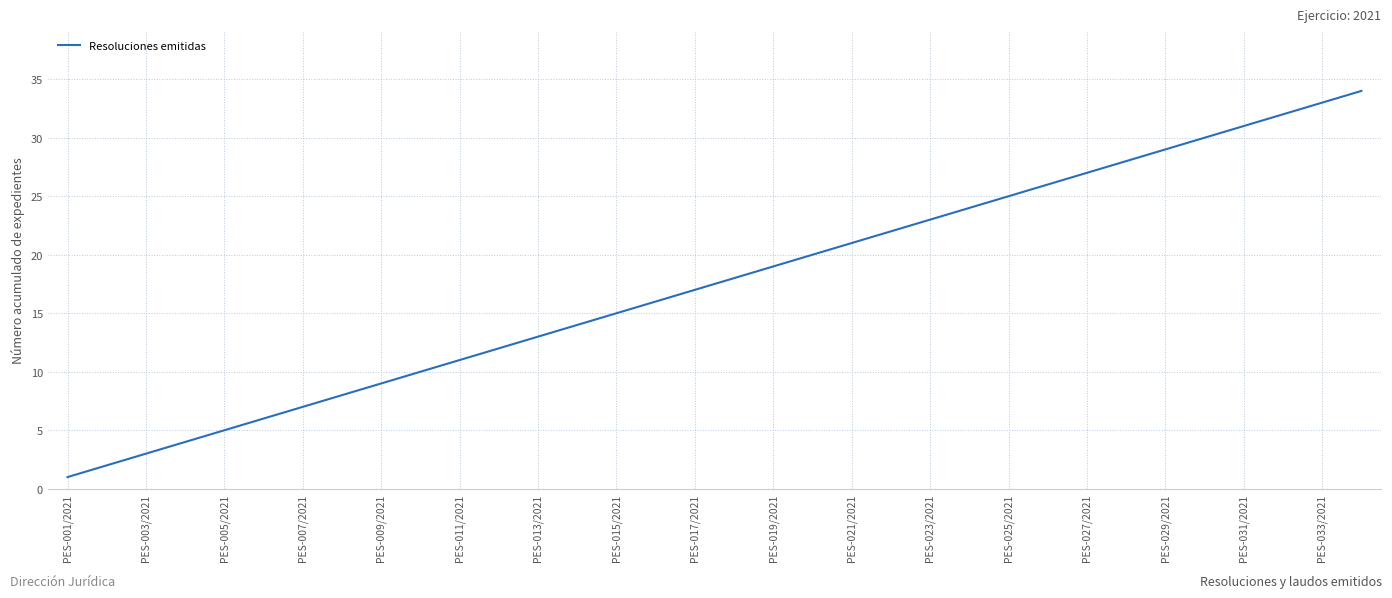

What is the difference between the maximum and minimum values?

33